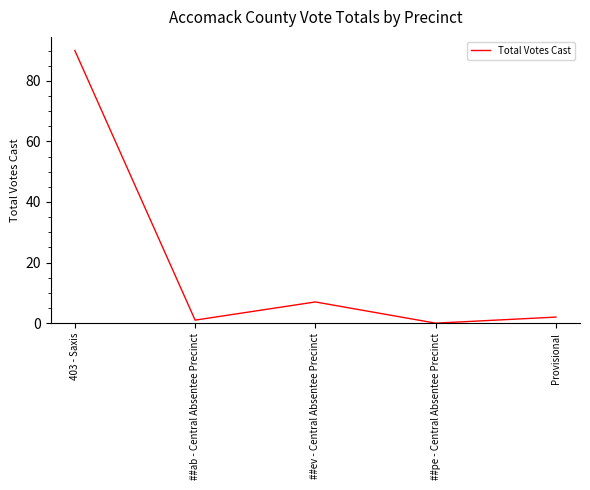

At which label is the value closest to 45?

##ev - Central Absentee Precinct